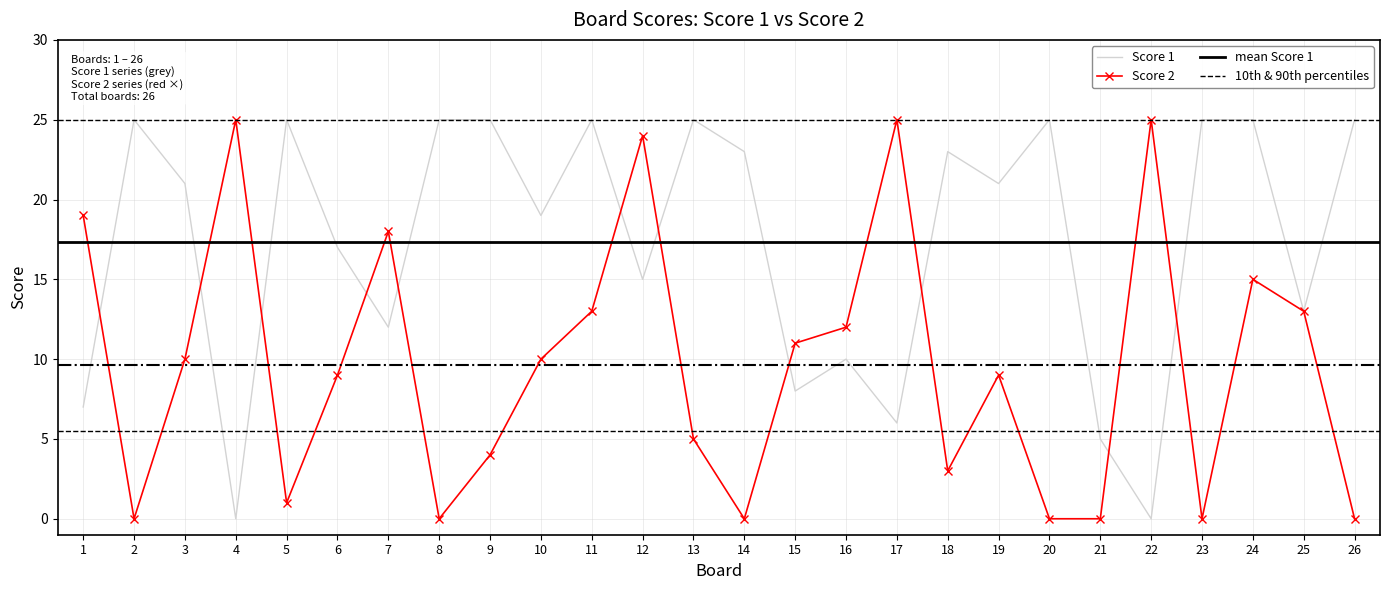

Count the number of data series in this chart.

2